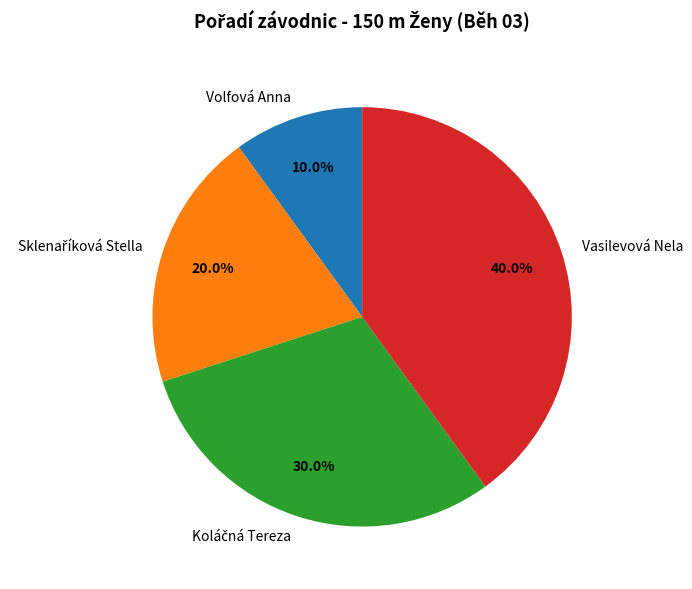

Is there any slice that represents more than half of the pie?

No